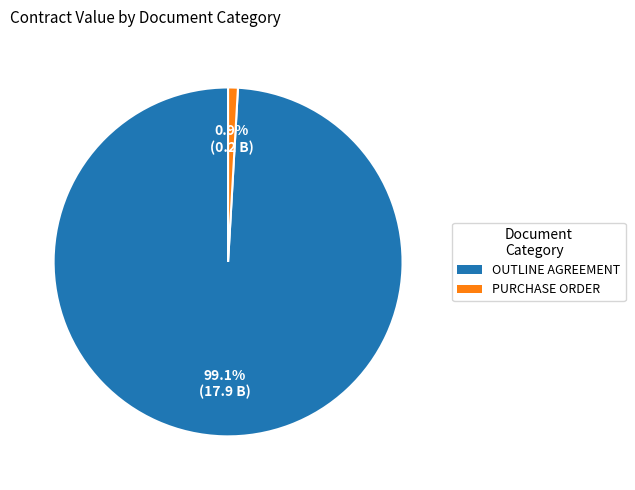

What percentage is NOT represented by OUTLINE AGREEMENT?

0.9%